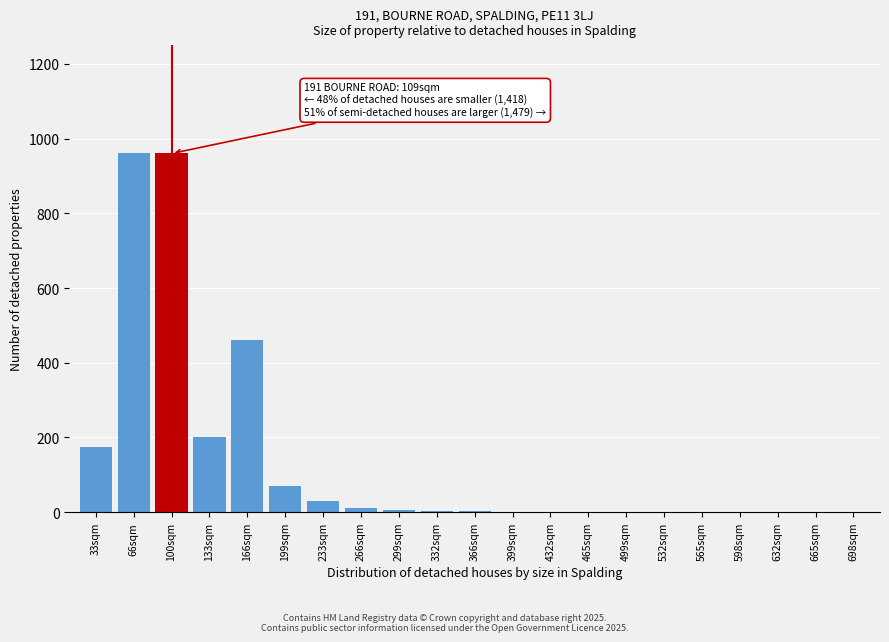

What is the greatest value displayed?

960